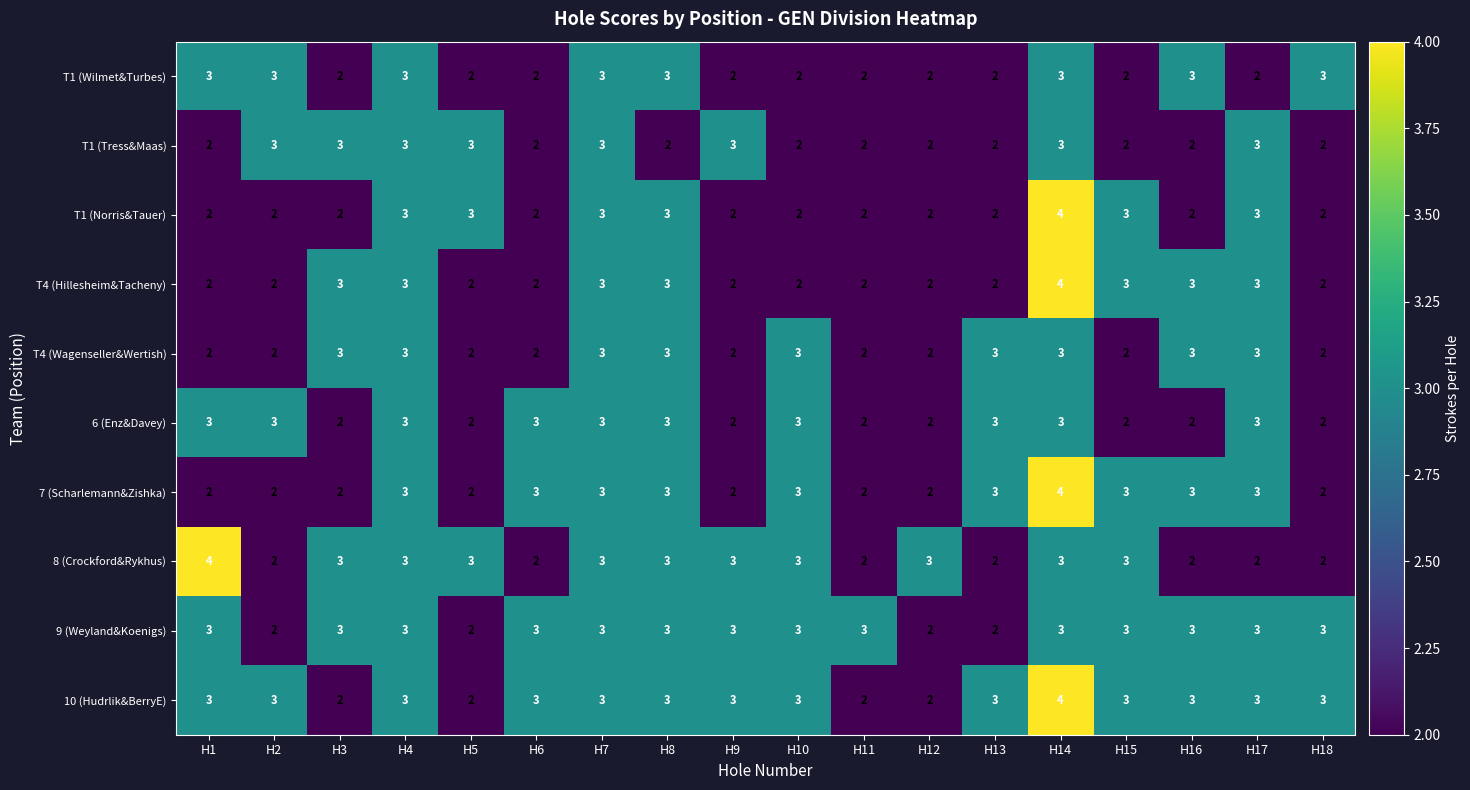

What is the difference between the highest and lowest values at H11?

1